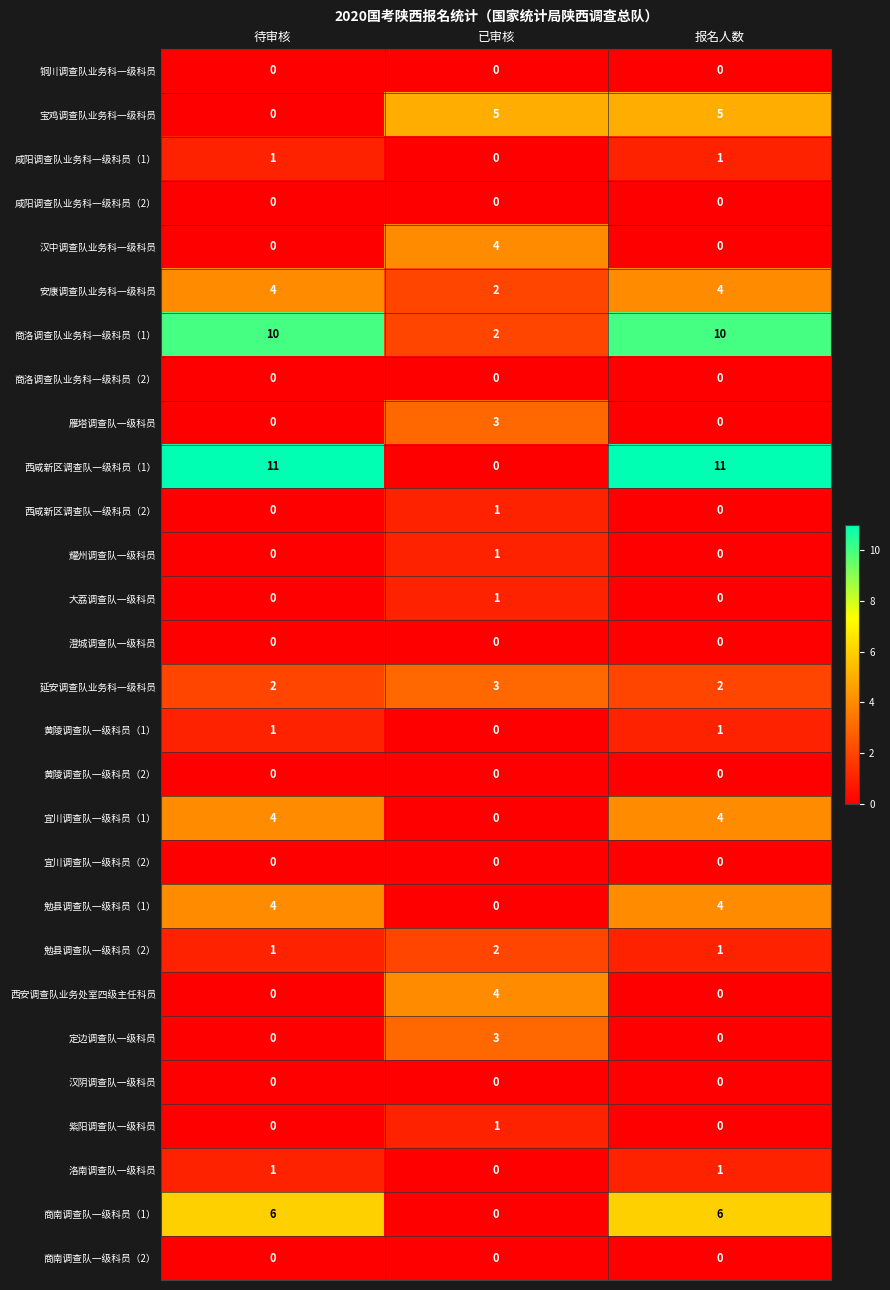

What is the spread (max minus min) of values at 待审核?

11